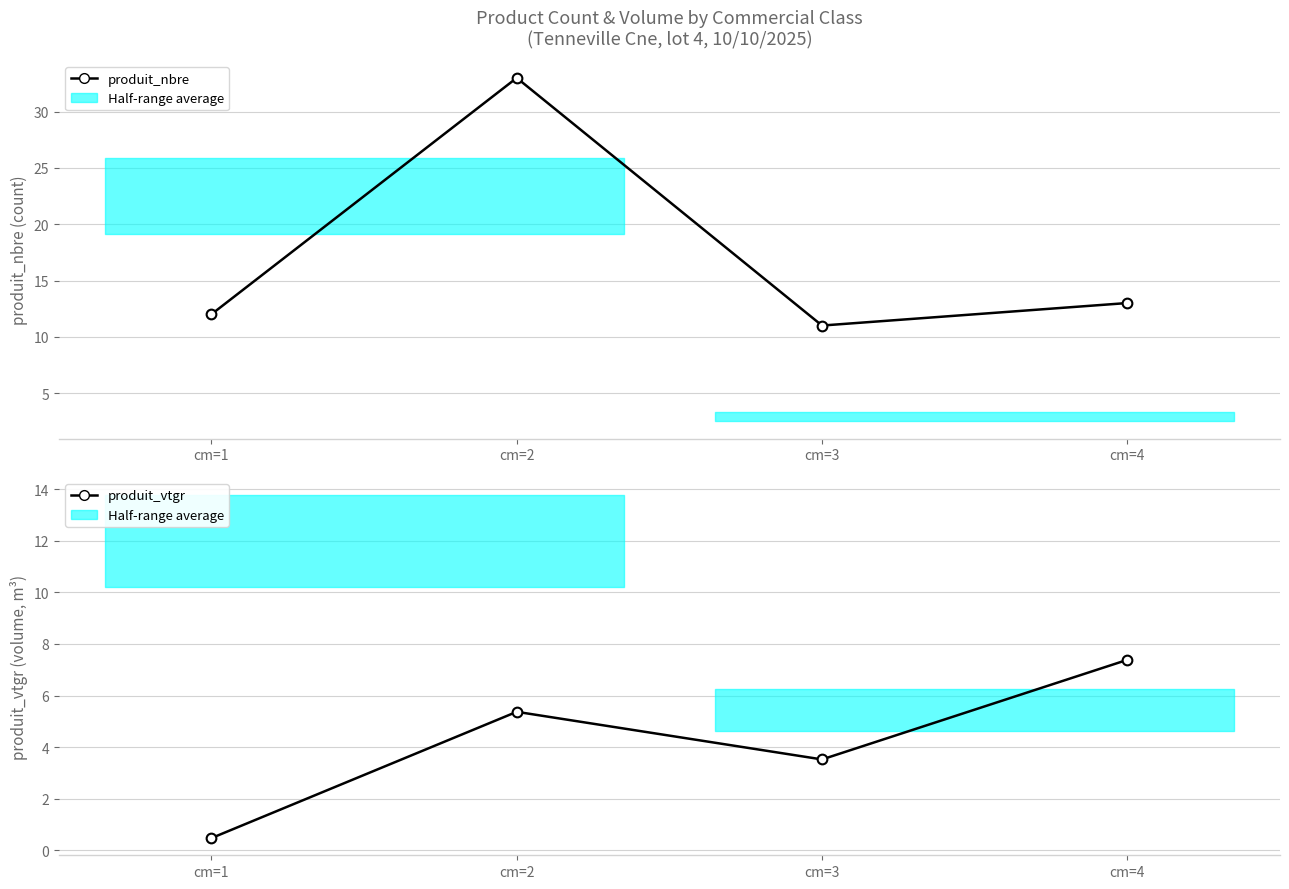

What is the difference between the produit_nbre values at cm=3 and cm=2?

22.0